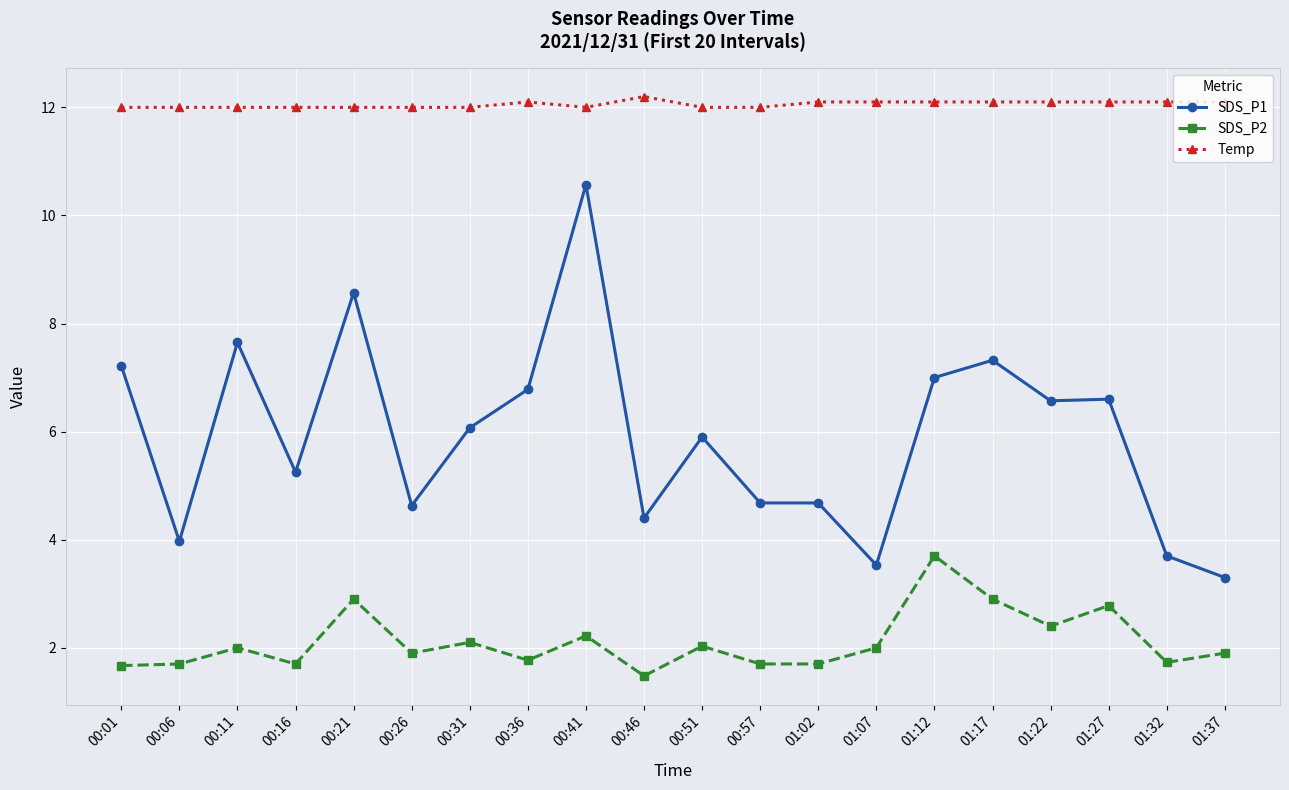

What is the sum of all SDS_P2 values?

42.3